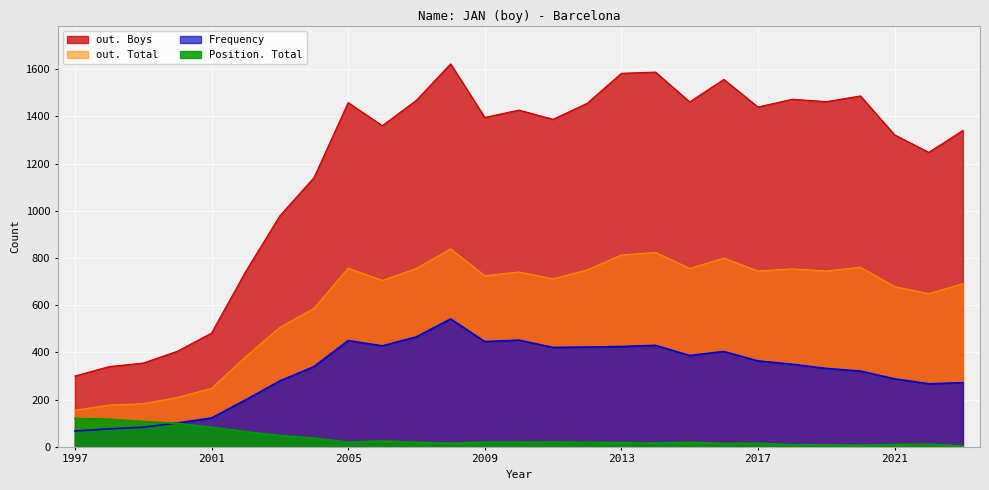

How many distinct data groups are displayed?

4